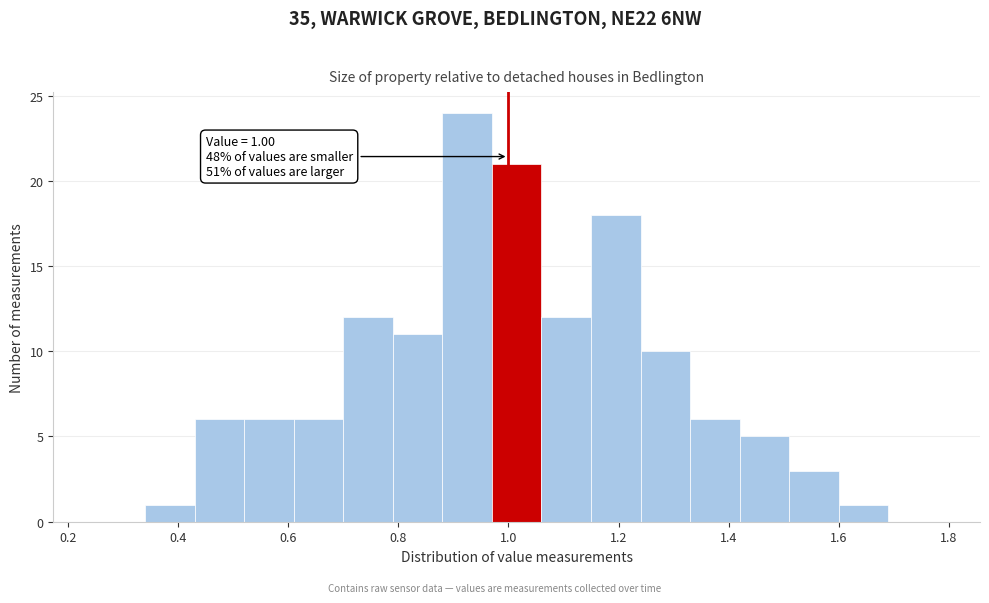

Over which range of the x-axis is the bar tallest?

0.88 to 0.97